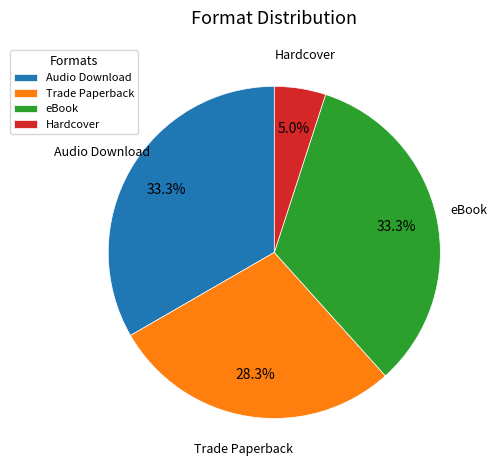

True or false: Trade Paperback accounts for 16% of the total.

False